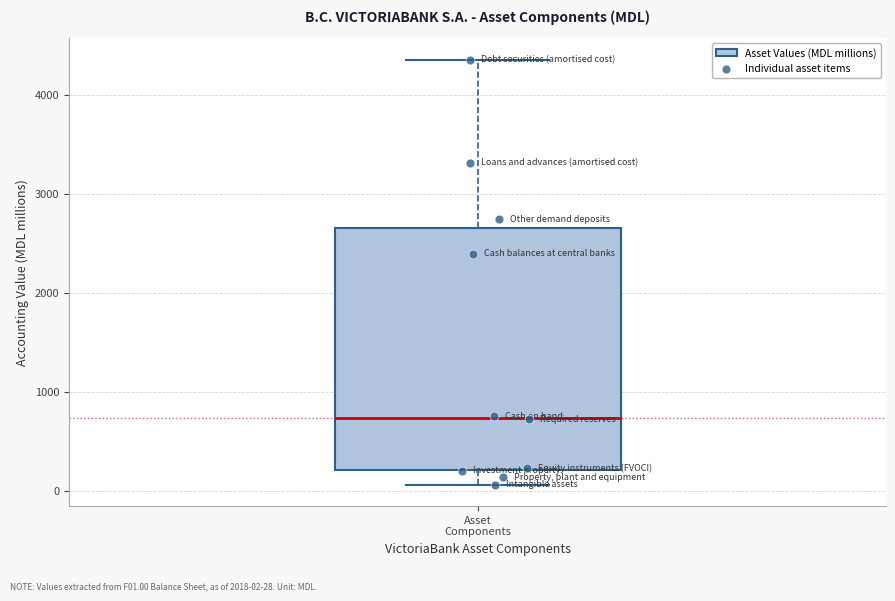

Transcribe this box plot: give where the median line is, the range the box spans, and where the two whiskers end, as read against the y-axis. The values are not printed on the chart, so give them approximately, as read against the axis.

median 700, box 200 to 2700, whiskers 100 to 4400